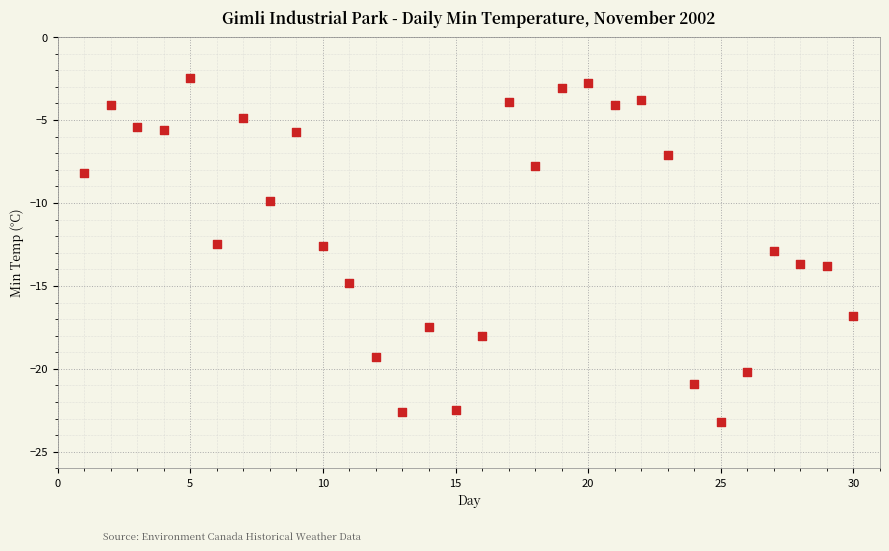

What is the range of X values (max minus min)?

29.0